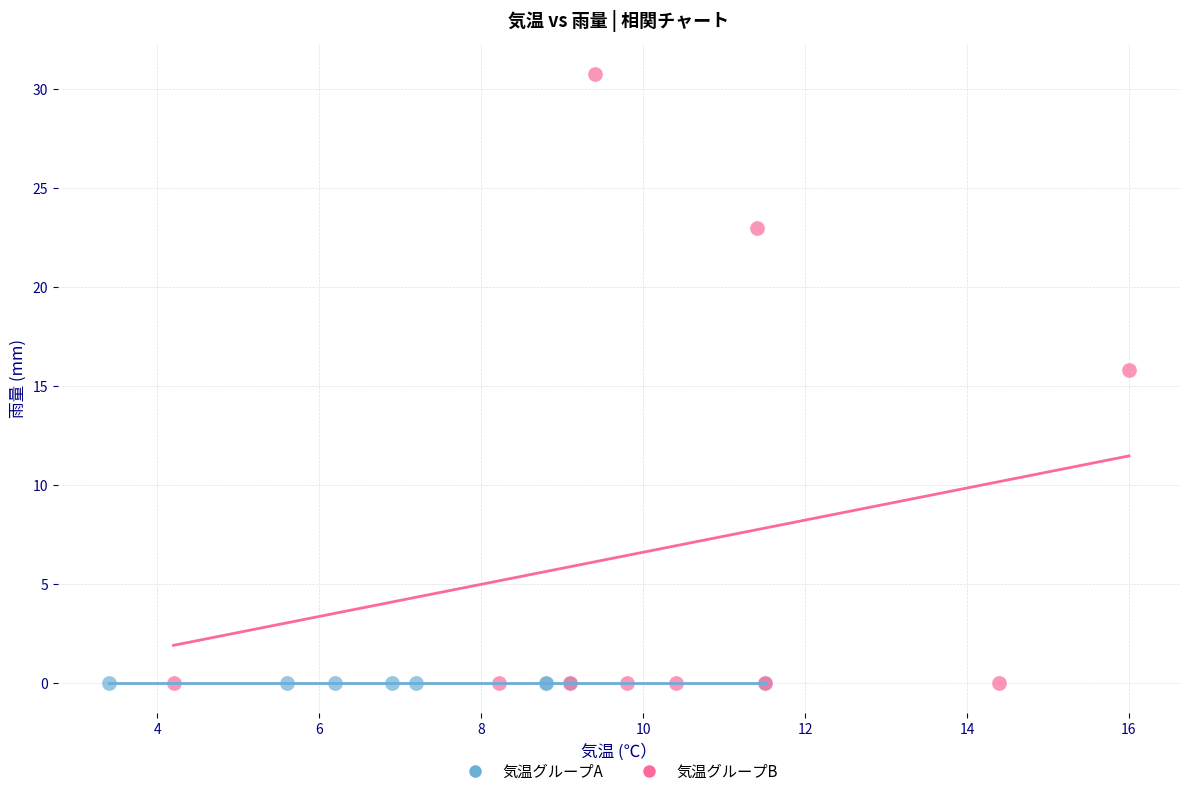

What are all the series names shown in the legend?

気温グループA, 気温グループB